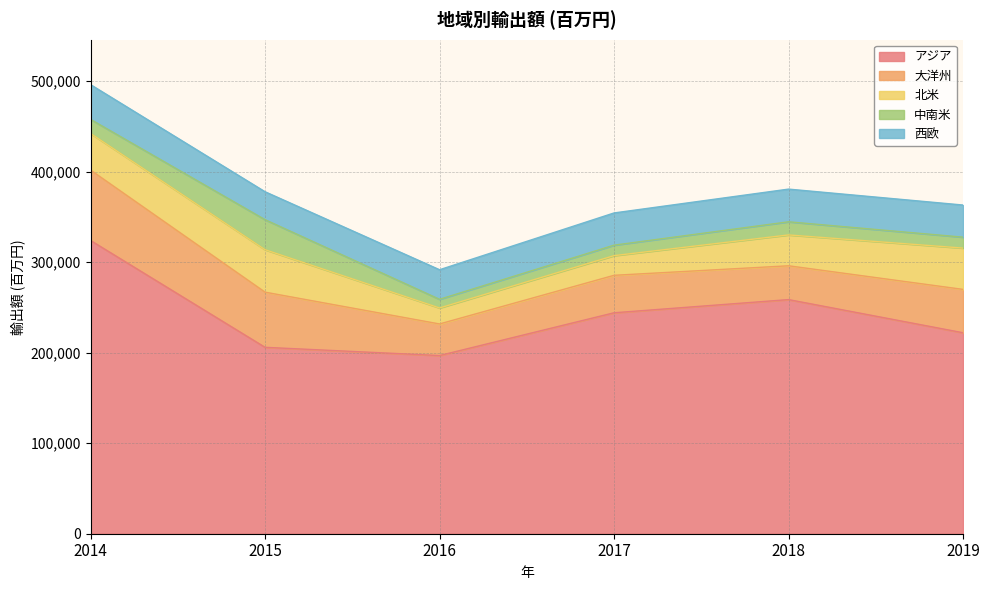

Count the number of data series in this chart.

5